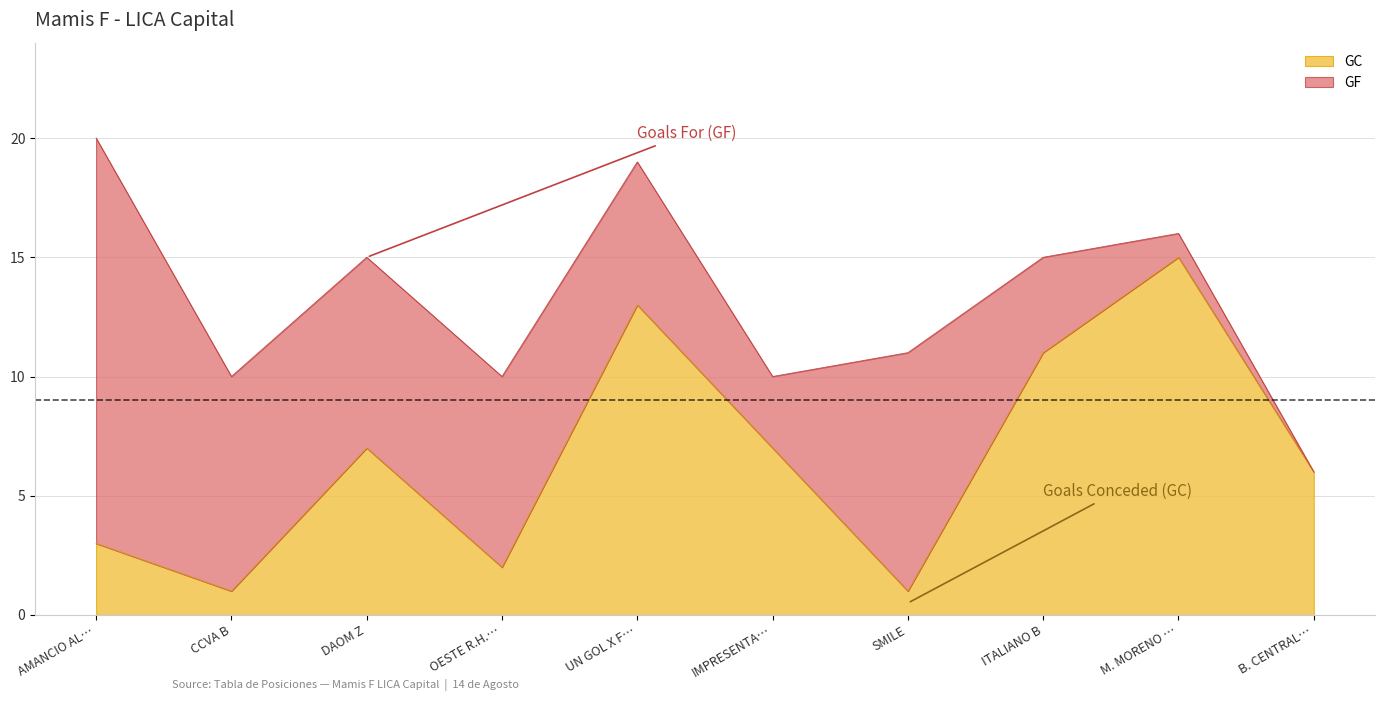

What is the total value across all series at B. CENTRAL B?

6